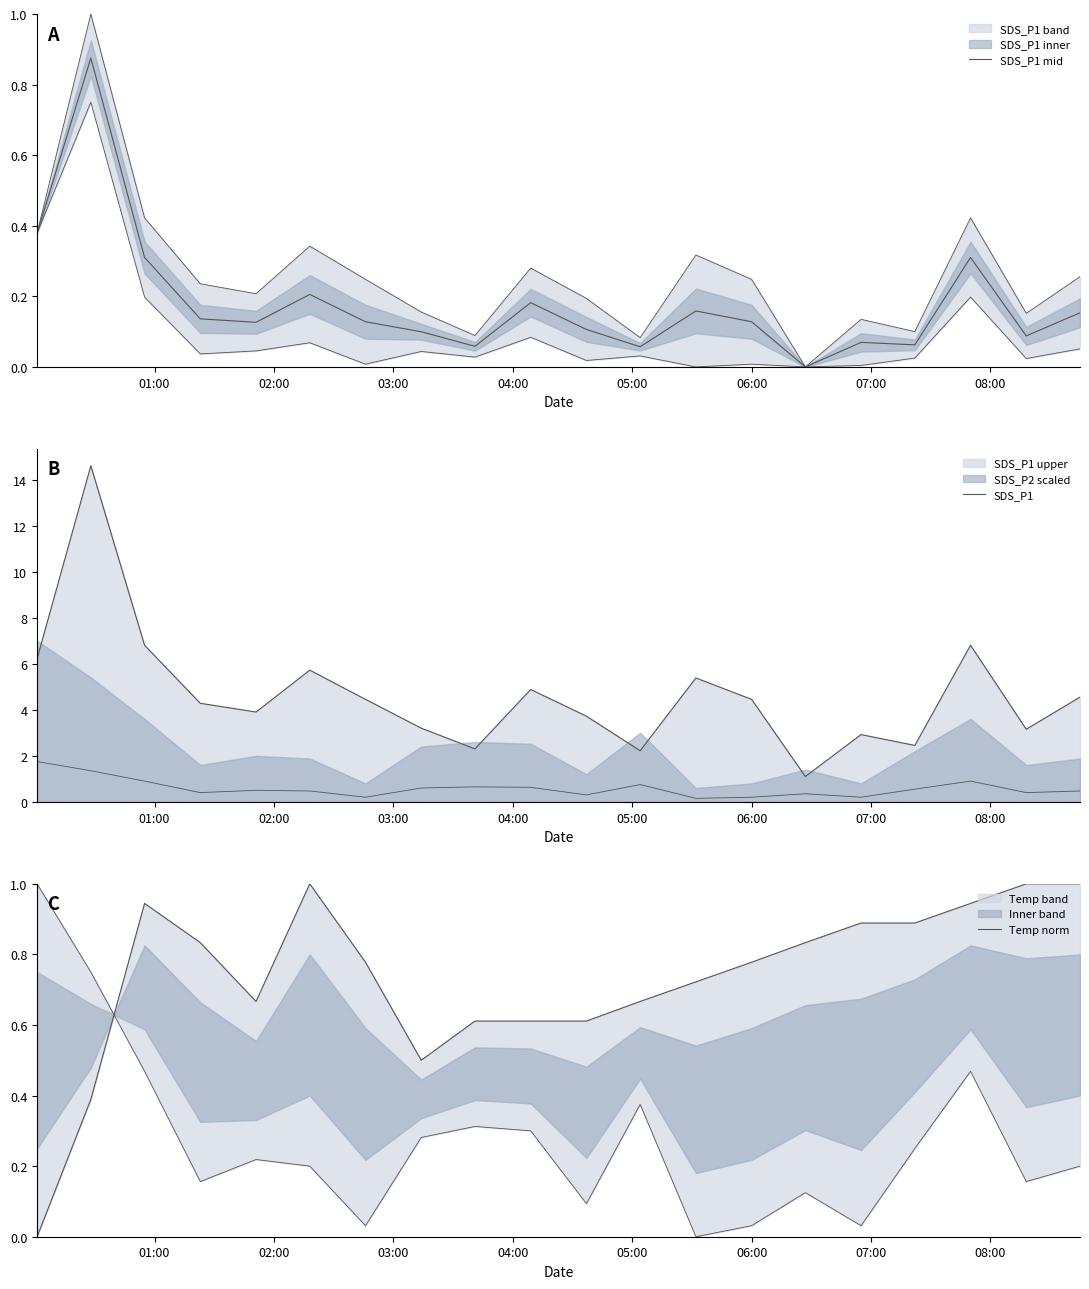

In Temp norm, how many points are higher than both neighbors (excluding endpoints)?

2